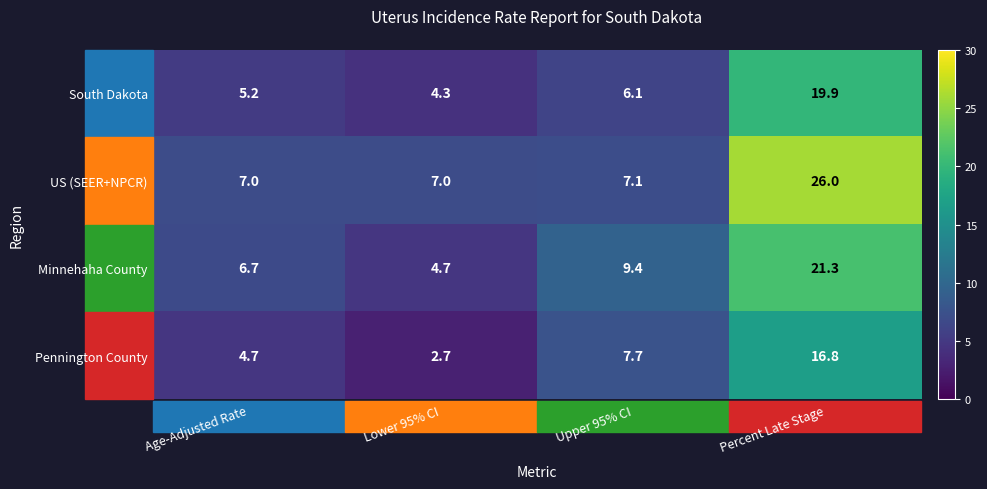

What is the difference between the maximum and second lowest values in the South Dakota series?

14.7